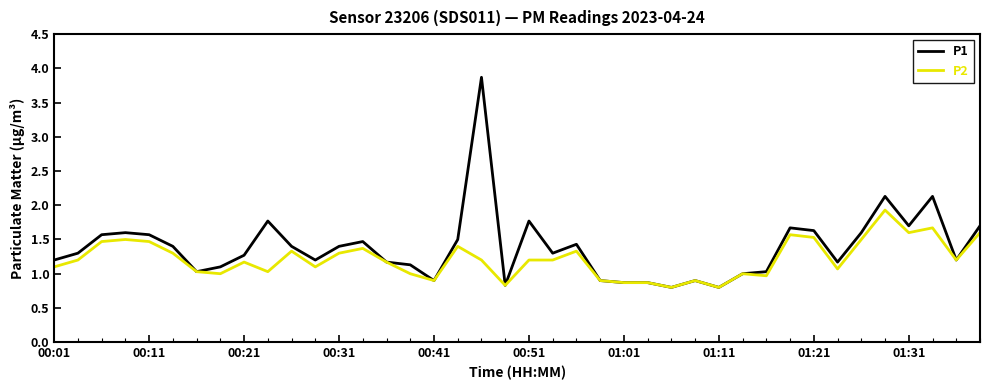

Which series has the largest range (max minus min)?

P1